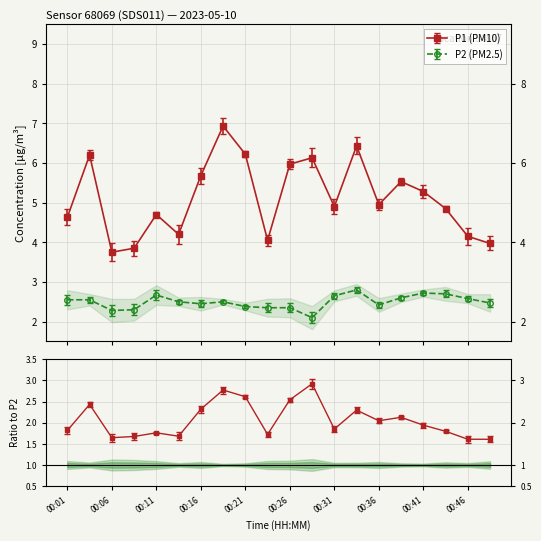

True or false: P1 and P2 intersect in this chart.

False